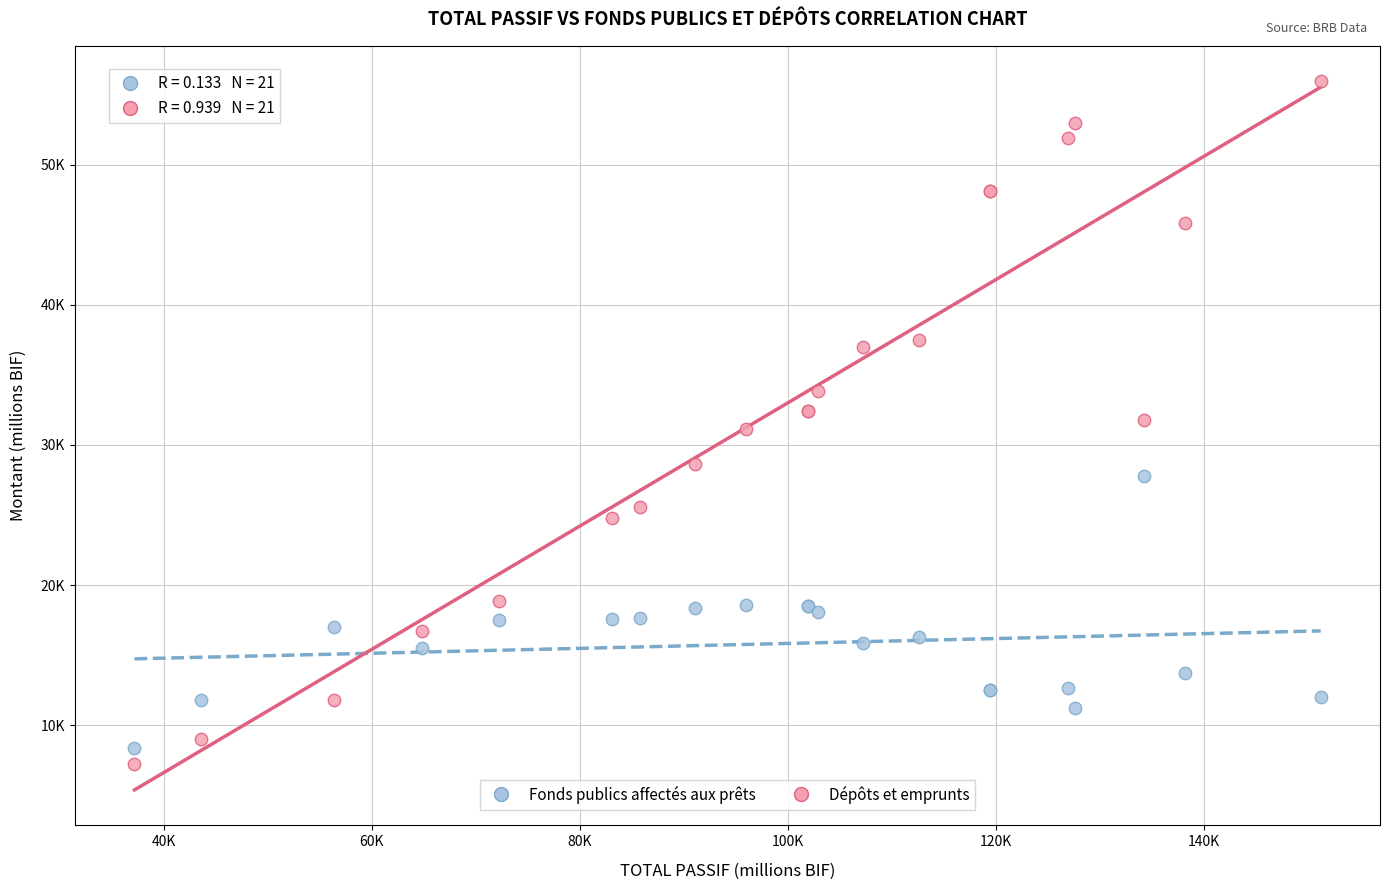

Which series contains the lowest Y value?

Dépôts et emprunts